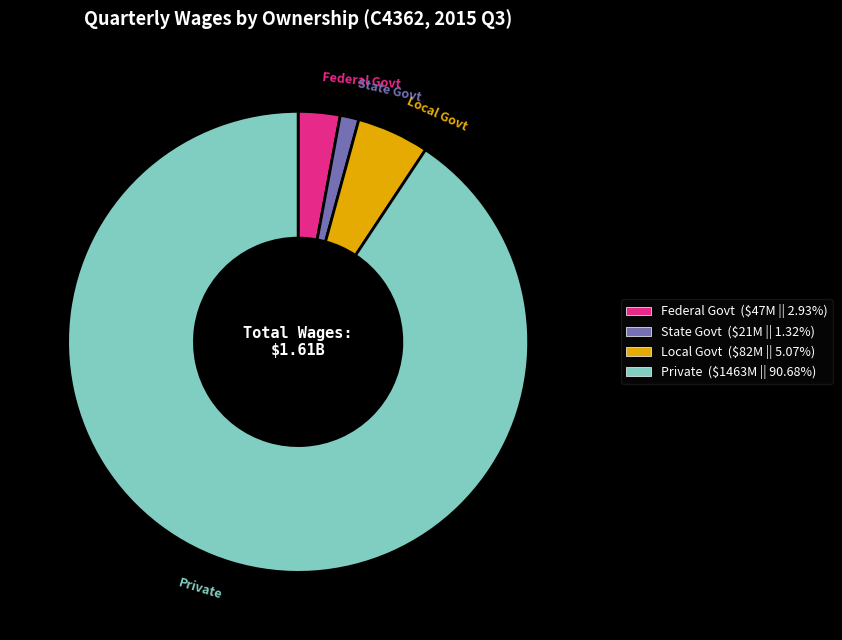

Rank the categories by value from lowest to highest.

State Govt, Federal Govt, Local Govt, Private